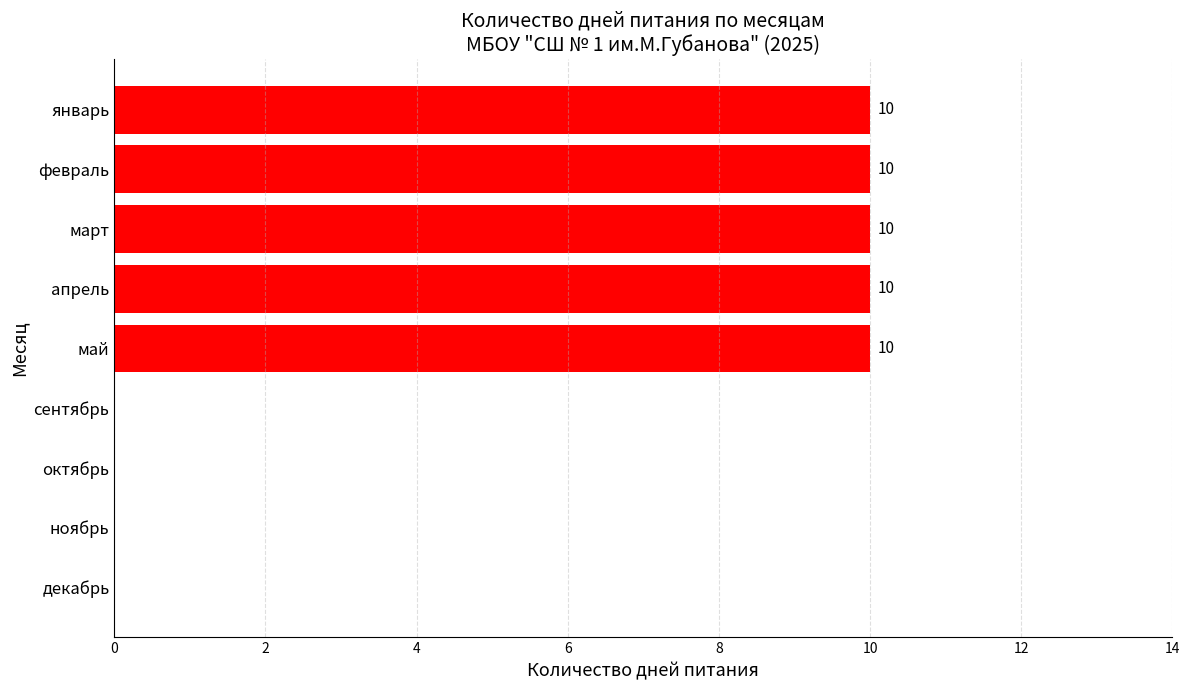

Is it true that the value at ноябрь is 0?

True